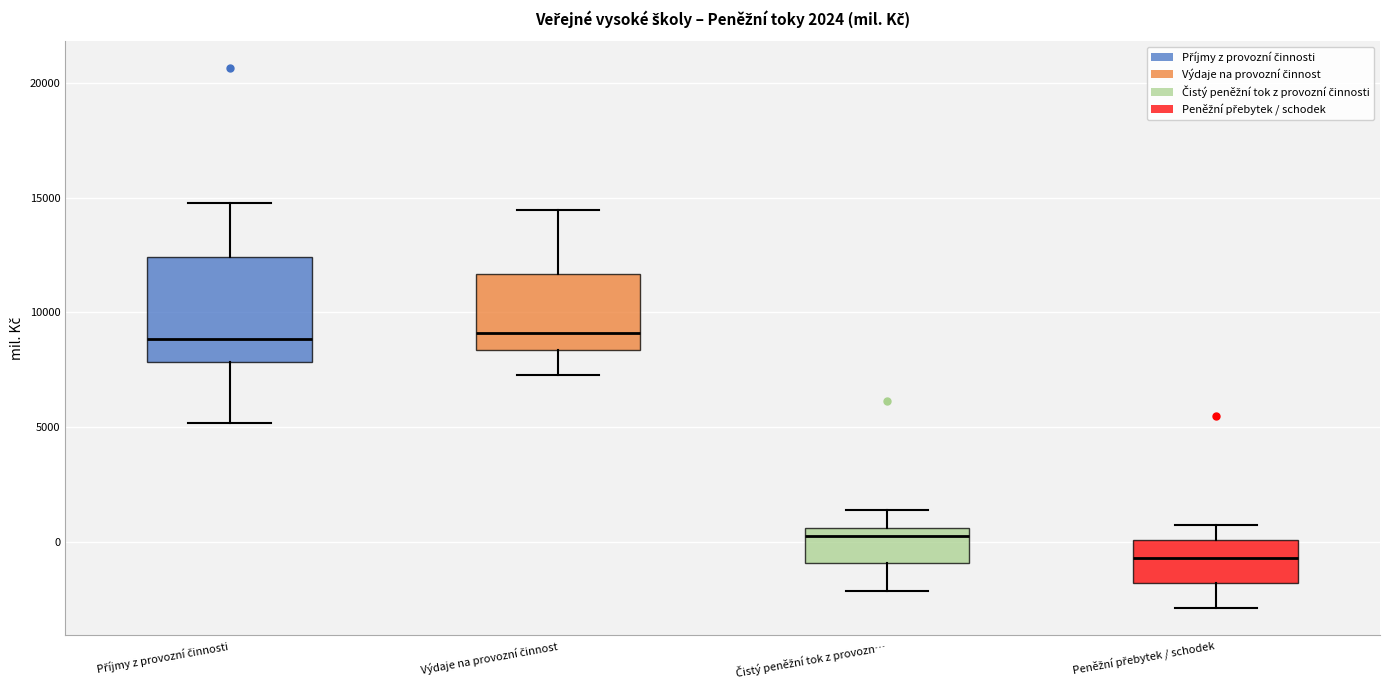

Which box is the tallest, from its lower edge to its upper edge?

Příjmy z provozní činnosti